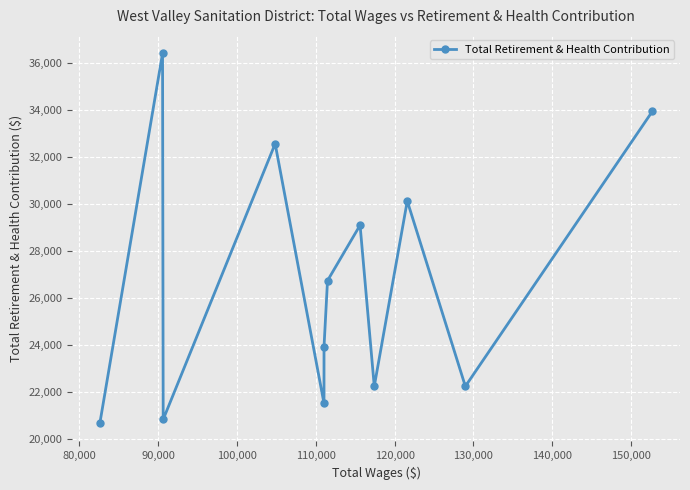

How many points are higher than both their immediate neighbors (excluding endpoints)?

4